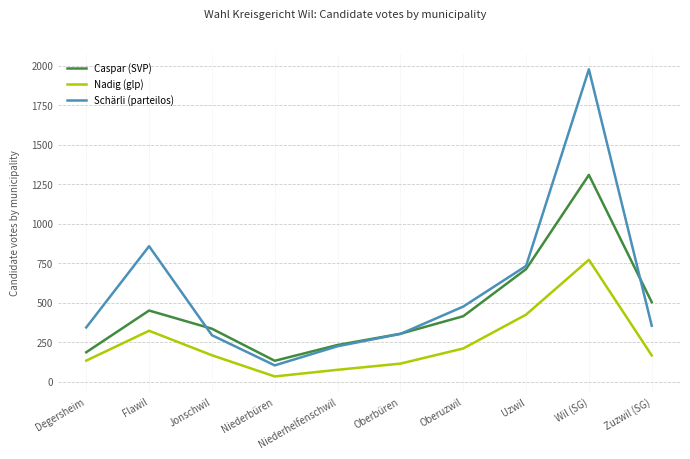

What is the difference between the maximum and minimum values in the Schärli (parteilos) series?

1873